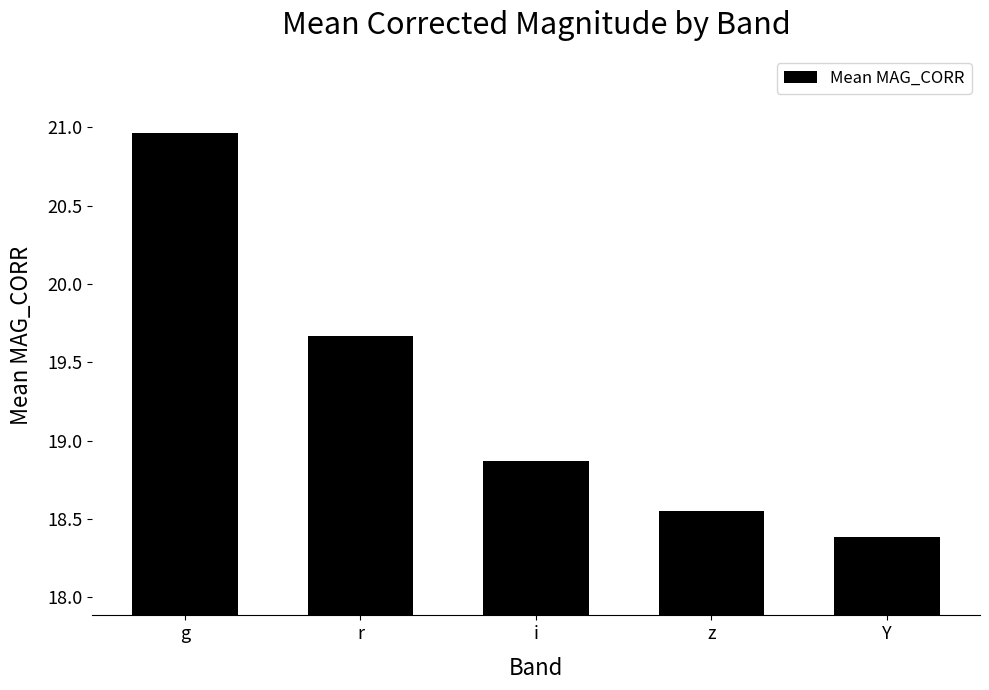

What is the change in value from i to Y?

-0.5